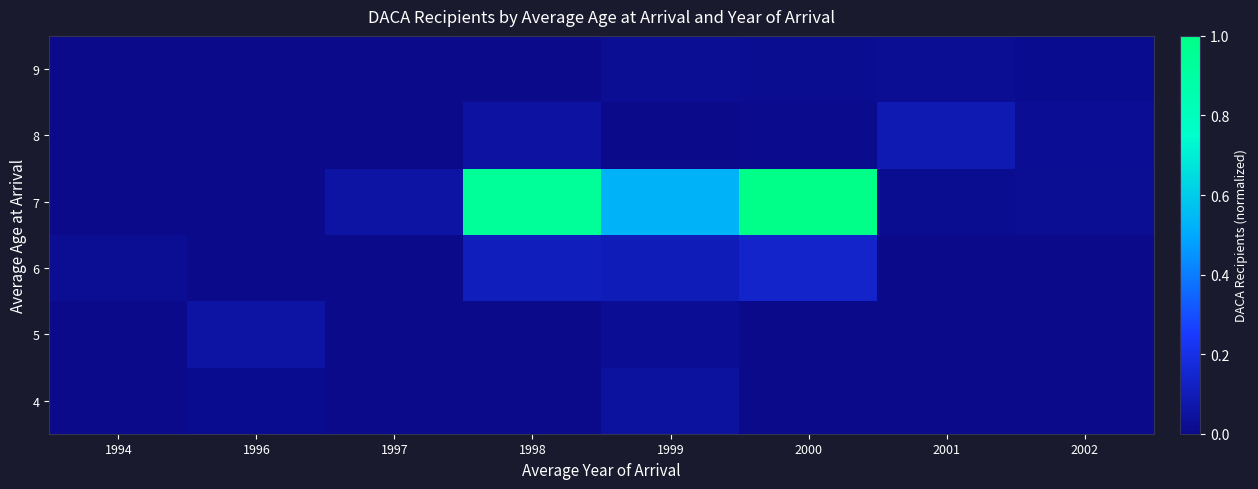

Reading left to right, extract all data points from this chart.

4: 1994=0.0	1996=0.0	1997=0.0	1998=0.0	1999=0.0	2000=0.0	2001=0.0	2002=0.0
5: 1994=0.0	1996=0.1	1997=0.0	1998=0.0	1999=0.0	2000=0.0	2001=0.0	2002=0.0
6: 1994=0.0	1996=0.0	1997=0.0	1998=0.1	1999=0.1	2000=0.1	2001=0.0	2002=0.0
7: 1994=0.0	1996=0.0	1997=0.1	1998=0.9	1999=0.5	2000=1.0	2001=0.0	2002=0.0
8: 1994=0.0	1996=0.0	1997=0.0	1998=0.0	1999=0.0	2000=0.0	2001=0.1	2002=0.0
9: 1994=0.0	1996=0.0	1997=0.0	1998=0.0	1999=0.0	2000=0.0	2001=0.0	2002=0.0